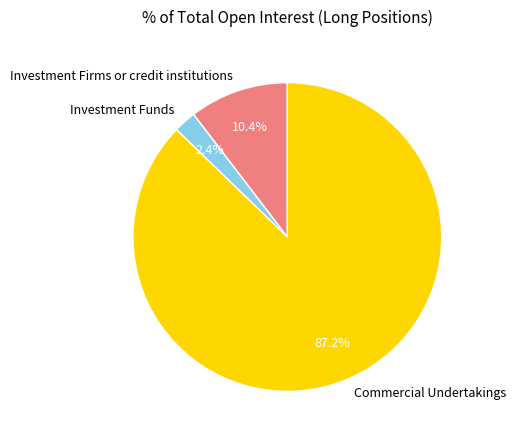

Rank the categories by value from highest to lowest.

Commercial Undertakings, Investment Firms or credit institutions, Investment Funds